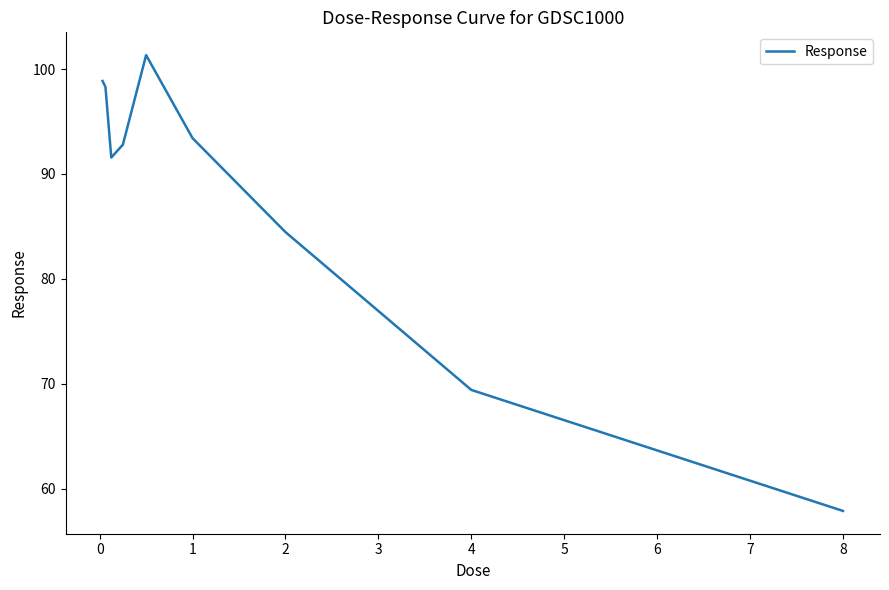

What is the minimum value shown in the chart?

57.9